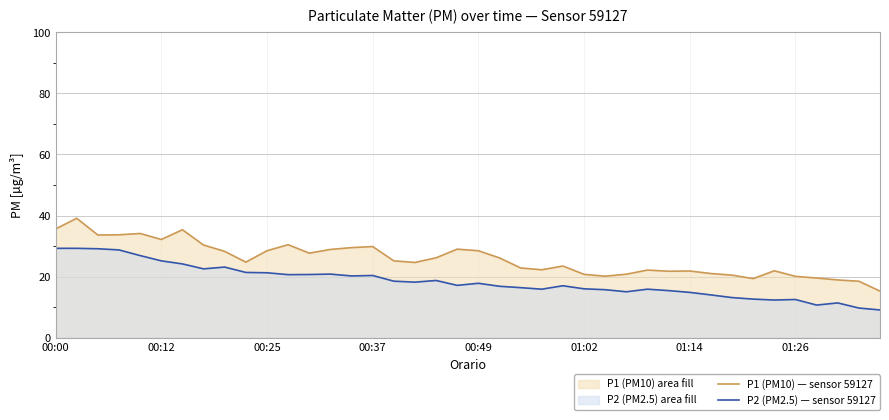

Which series has the largest total across all categories?

P1 (PM10) — sensor 59127